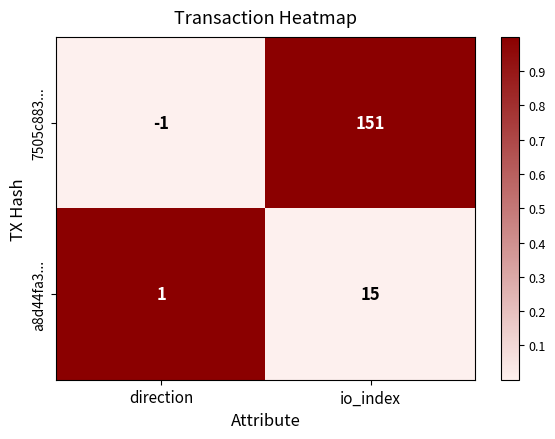

At direction, list the series in order from largest to smallest.

a8d44fa3..., 7505c883...